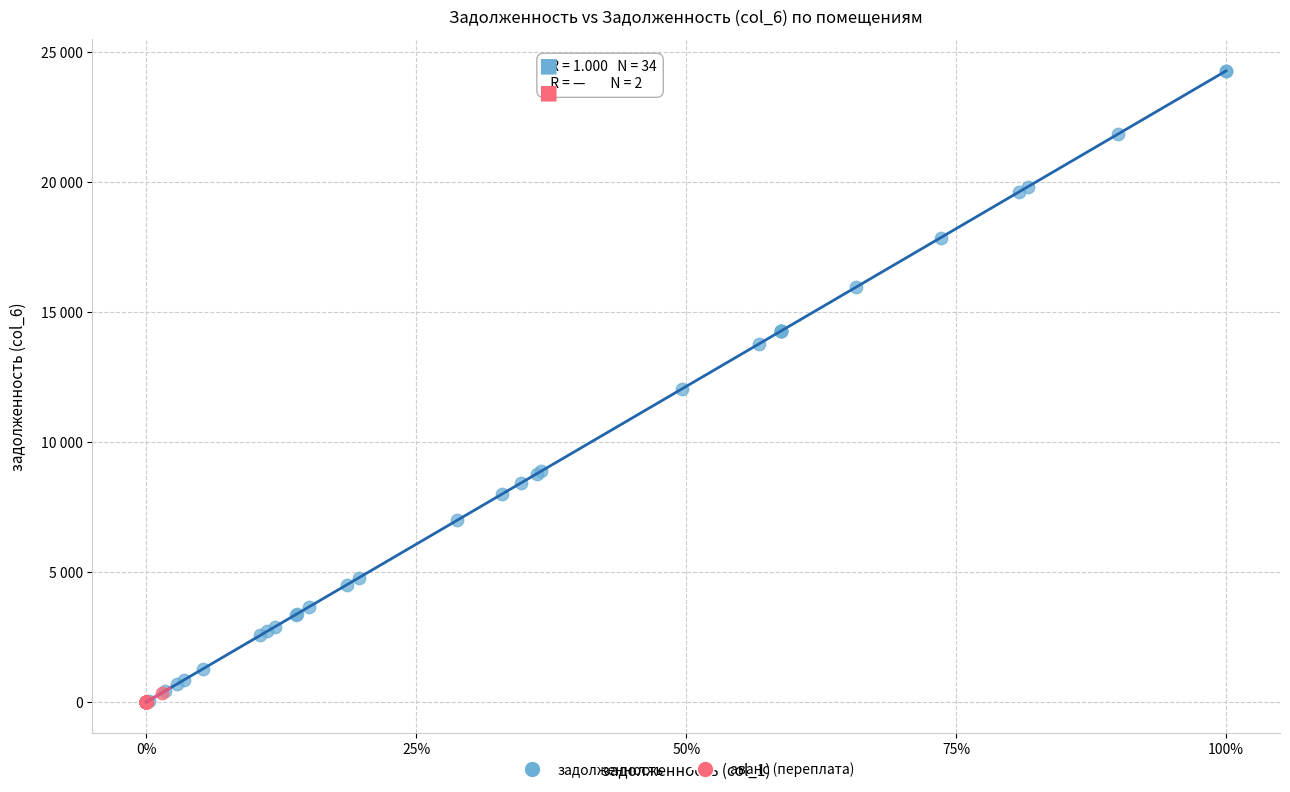

What are all the series names shown in the legend?

задолженность, аванс (переплата)